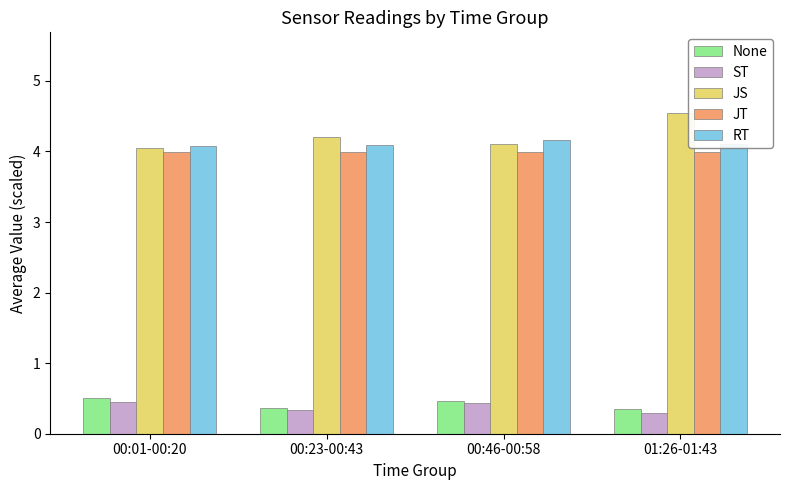

What is the spread (max minus min) of values at 00:01-00:20?

3.6